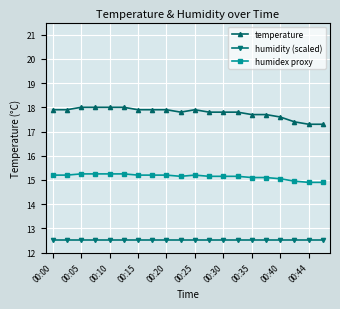

Count the number of data series in this chart.

3